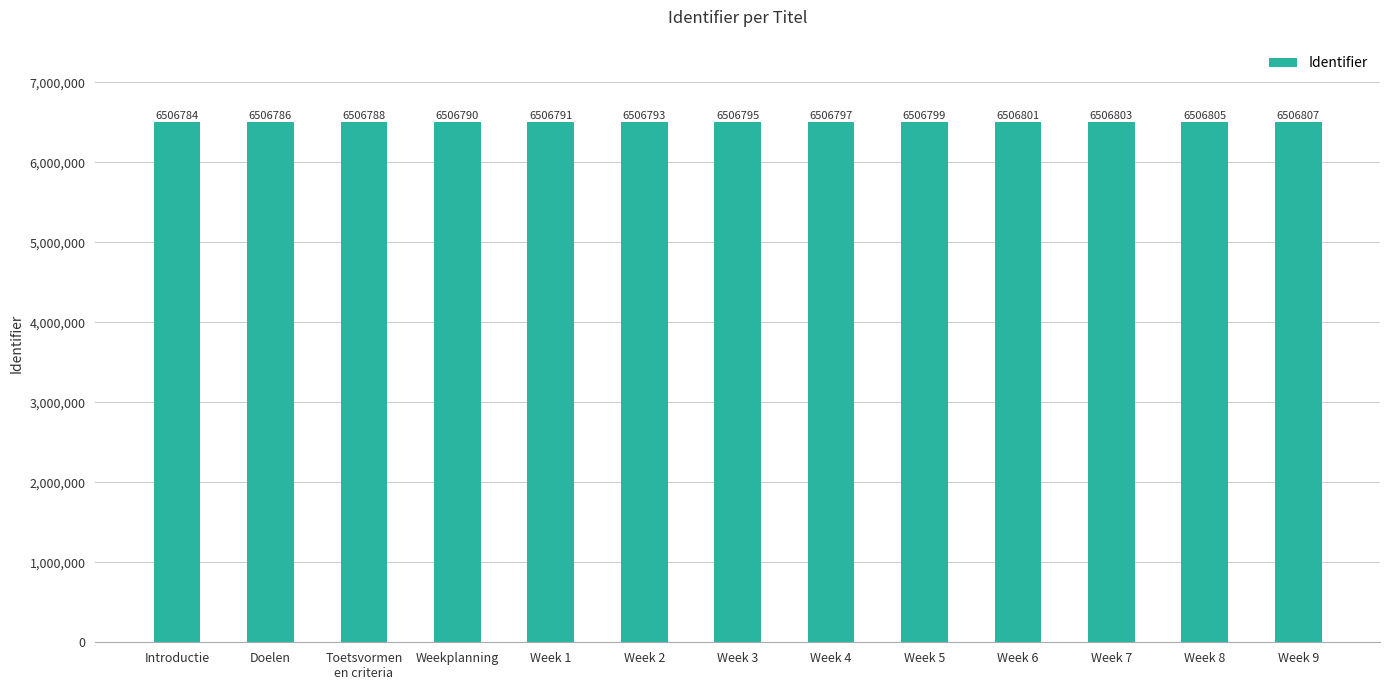

True or false: the data shows 6506795 at Week 3.

True